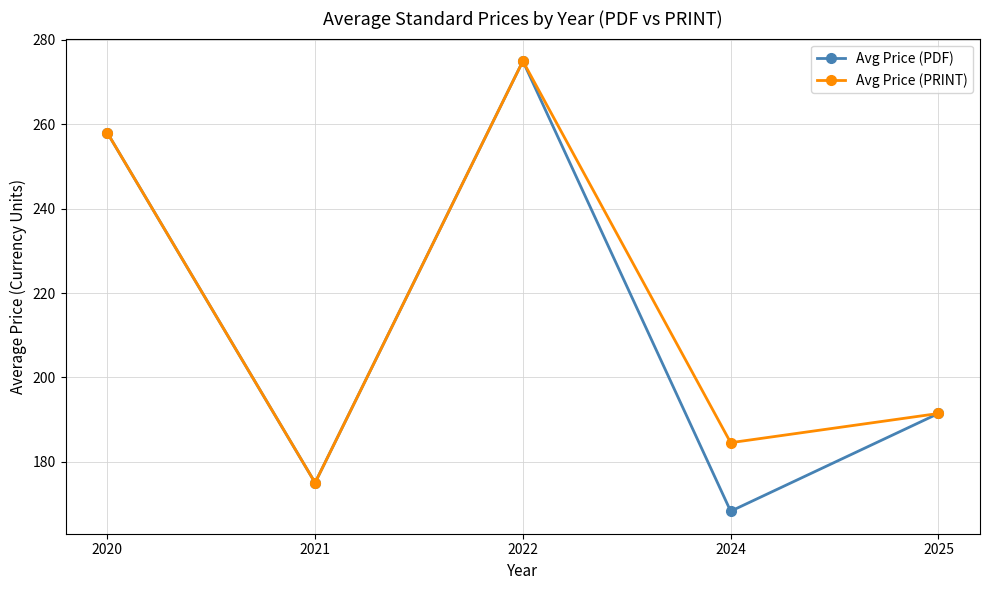

Where is the first local minimum for Avg Price (PRINT)?

2021